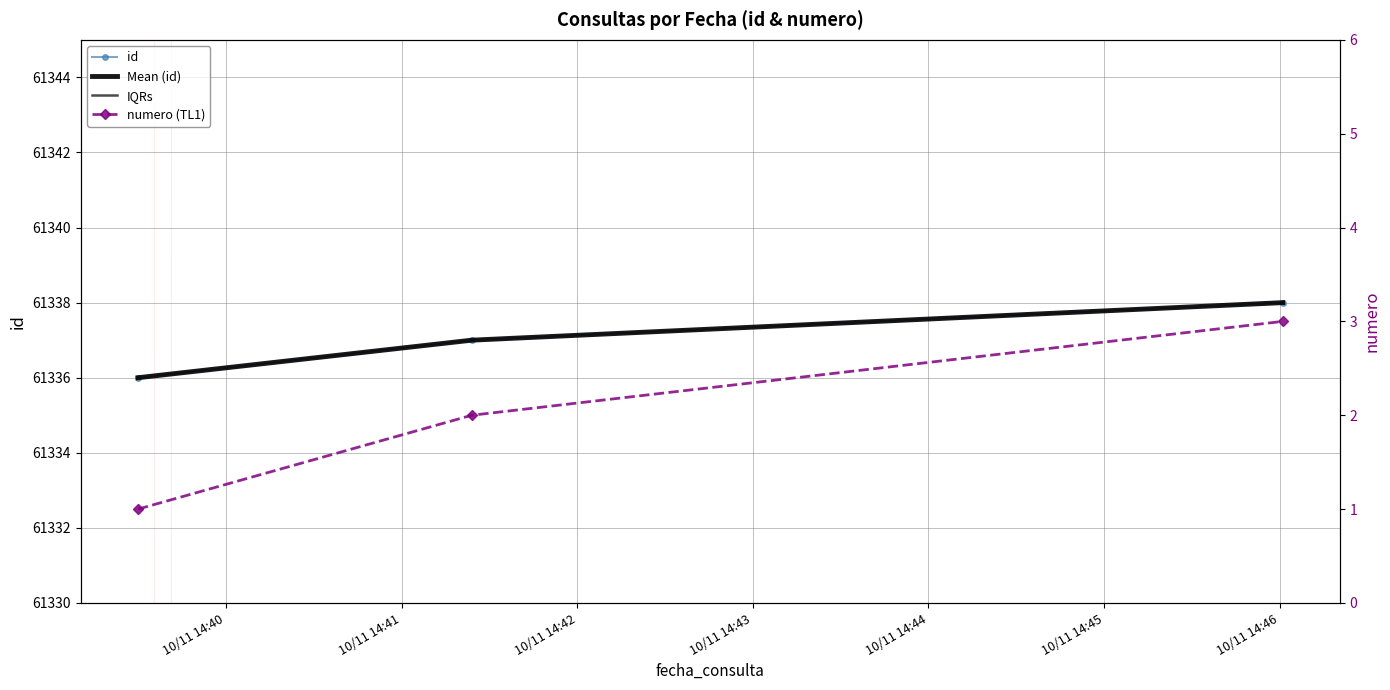

What is the difference between the second highest and minimum values in the Mean (id) series?

1